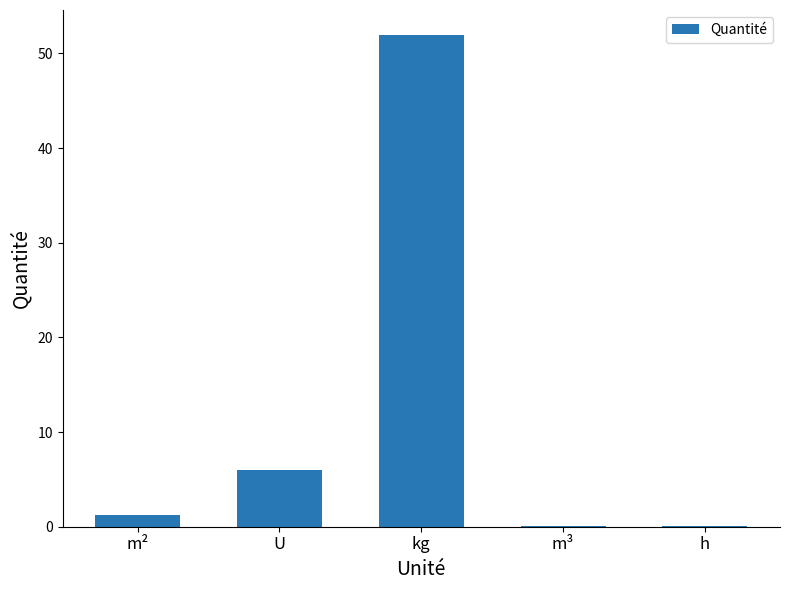

Which category has the highest value across all series?

kg